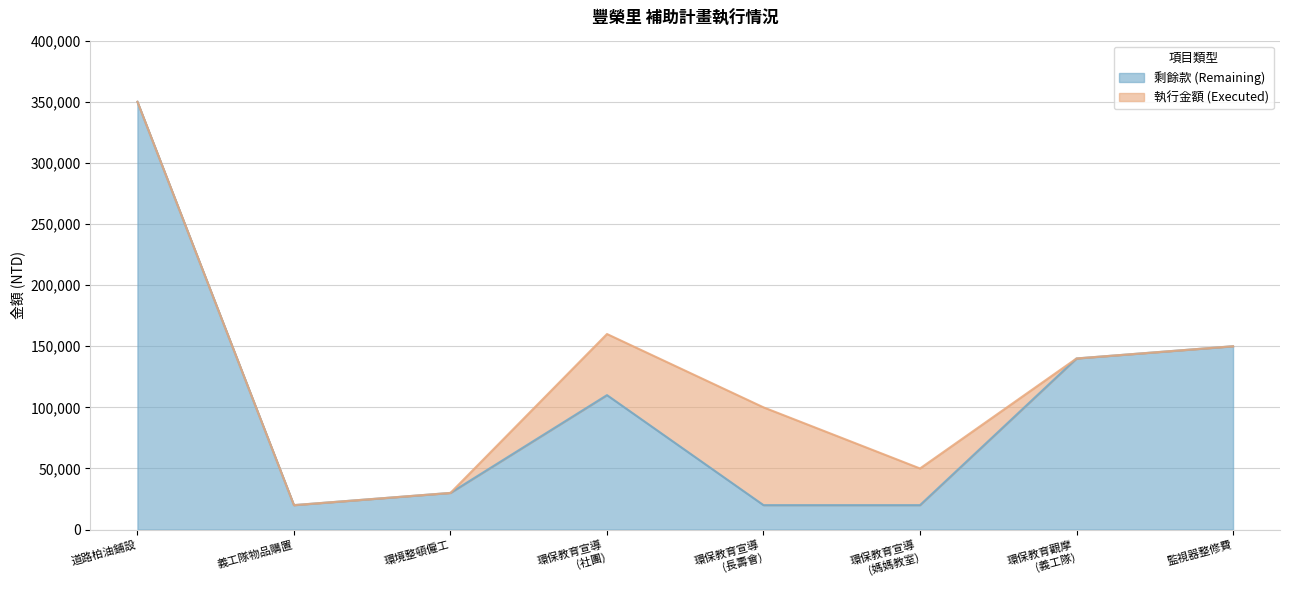

How many lines are shown in the chart?

2